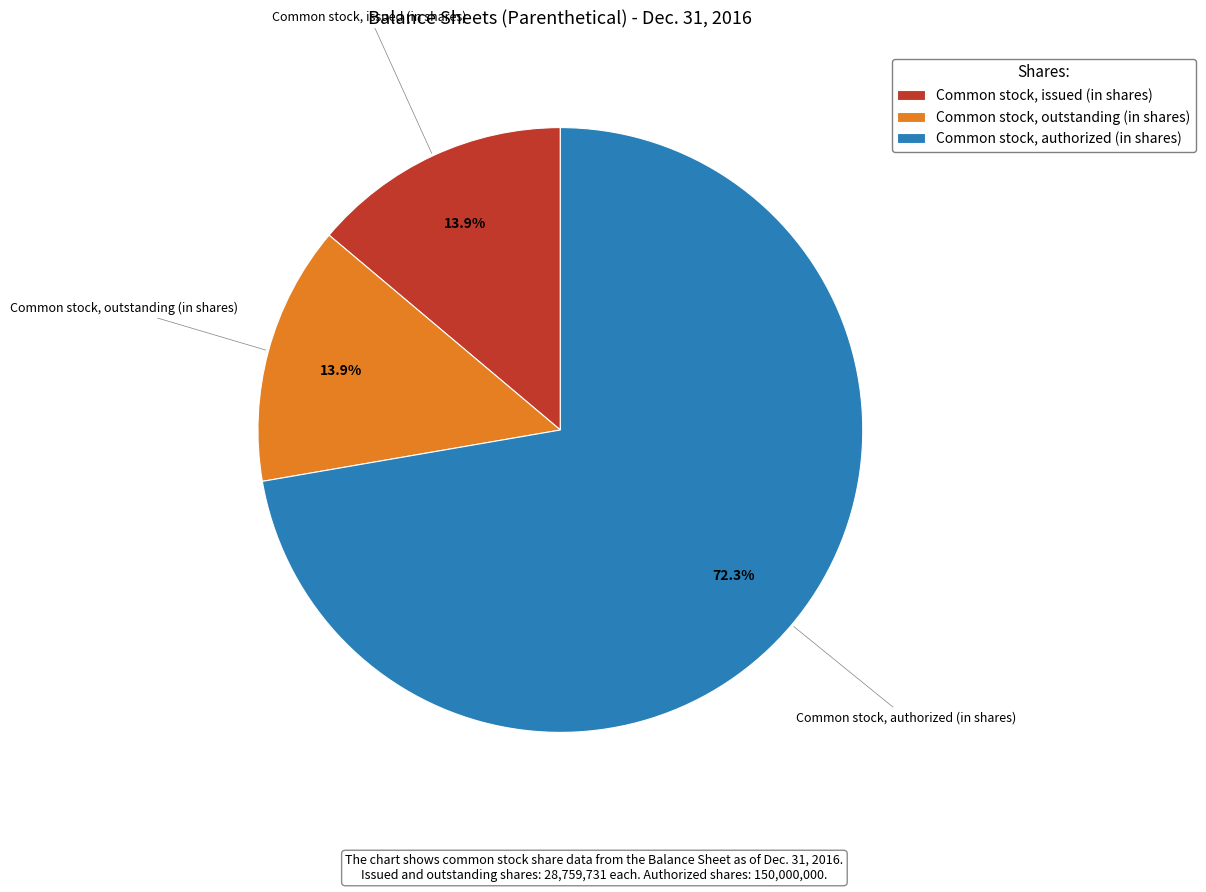

To the nearest percent, what portion does Common stock, authorized (in shares) represent?

72%